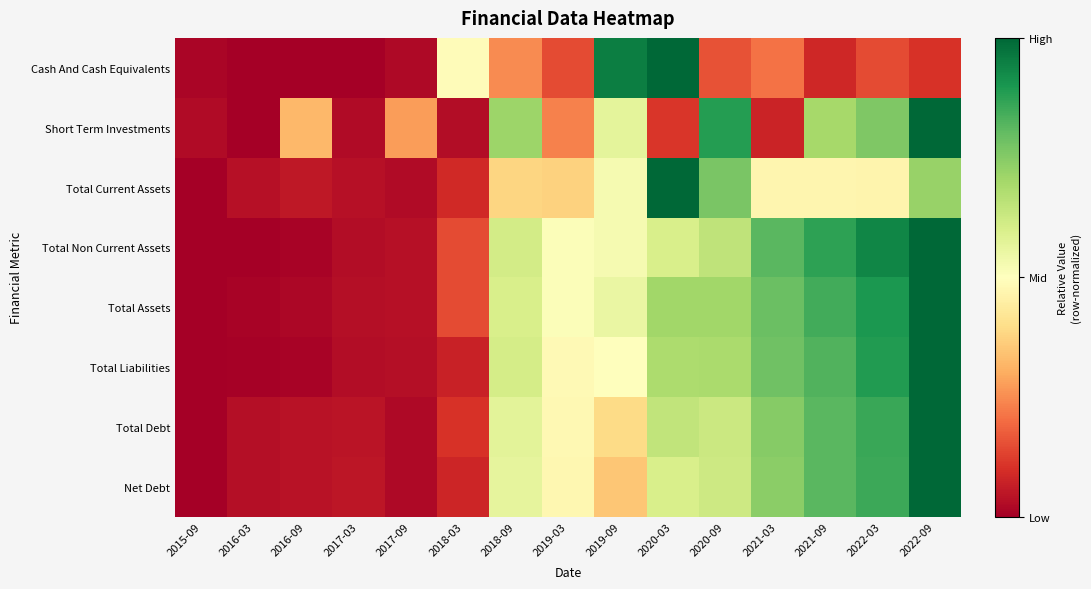

Reading left to right, transcribe all the data shown in this chart.

Cash And Cash Equivalents: 2015-09=0.0	2016-03=0.0	2016-09=0.0	2017-03=0.0	2017-09=0.0	2018-03=0.5	2018-09=0.2	2019-03=0.1	2019-09=1.0	2020-03=1.0	2020-09=0.2	2021-03=0.2	2021-09=0.1	2022-03=0.1	2022-09=0.1
Short Term Investments: 2015-09=0.0	2016-03=0.0	2016-09=0.3	2017-03=0.0	2017-09=0.3	2018-03=0.0	2018-09=0.7	2019-03=0.2	2019-09=0.6	2020-03=0.1	2020-09=0.9	2021-03=0.1	2021-09=0.7	2022-03=0.8	2022-09=1.0
Total Current Assets: 2015-09=0.0	2016-03=0.0	2016-09=0.1	2017-03=0.0	2017-09=0.0	2018-03=0.1	2018-09=0.4	2019-03=0.4	2019-09=0.5	2020-03=1.0	2020-09=0.8	2021-03=0.5	2021-09=0.5	2022-03=0.5	2022-09=0.7
Total Non Current Assets: 2015-09=0.0	2016-03=0.0	2016-09=0.0	2017-03=0.0	2017-09=0.0	2018-03=0.1	2018-09=0.6	2019-03=0.5	2019-09=0.5	2020-03=0.6	2020-09=0.7	2021-03=0.8	2021-09=0.9	2022-03=0.9	2022-09=1.0
Total Assets: 2015-09=0.0	2016-03=0.0	2016-09=0.0	2017-03=0.0	2017-09=0.0	2018-03=0.1	2018-09=0.6	2019-03=0.5	2019-09=0.6	2020-03=0.7	2020-09=0.7	2021-03=0.8	2021-09=0.8	2022-03=0.9	2022-09=1.0
Total Liabilities: 2015-09=0.0	2016-03=0.0	2016-09=0.0	2017-03=0.0	2017-09=0.0	2018-03=0.1	2018-09=0.6	2019-03=0.5	2019-09=0.5	2020-03=0.7	2020-09=0.7	2021-03=0.8	2021-09=0.8	2022-03=0.9	2022-09=1.0
Total Debt: 2015-09=0.0	2016-03=0.0	2016-09=0.0	2017-03=0.0	2017-09=0.0	2018-03=0.1	2018-09=0.6	2019-03=0.5	2019-09=0.4	2020-03=0.6	2020-09=0.6	2021-03=0.7	2021-09=0.8	2022-03=0.9	2022-09=1.0
Net Debt: 2015-09=0.0	2016-03=0.0	2016-09=0.0	2017-03=0.0	2017-09=0.0	2018-03=0.1	2018-09=0.6	2019-03=0.5	2019-09=0.3	2020-03=0.6	2020-09=0.6	2021-03=0.7	2021-09=0.8	2022-03=0.9	2022-09=1.0